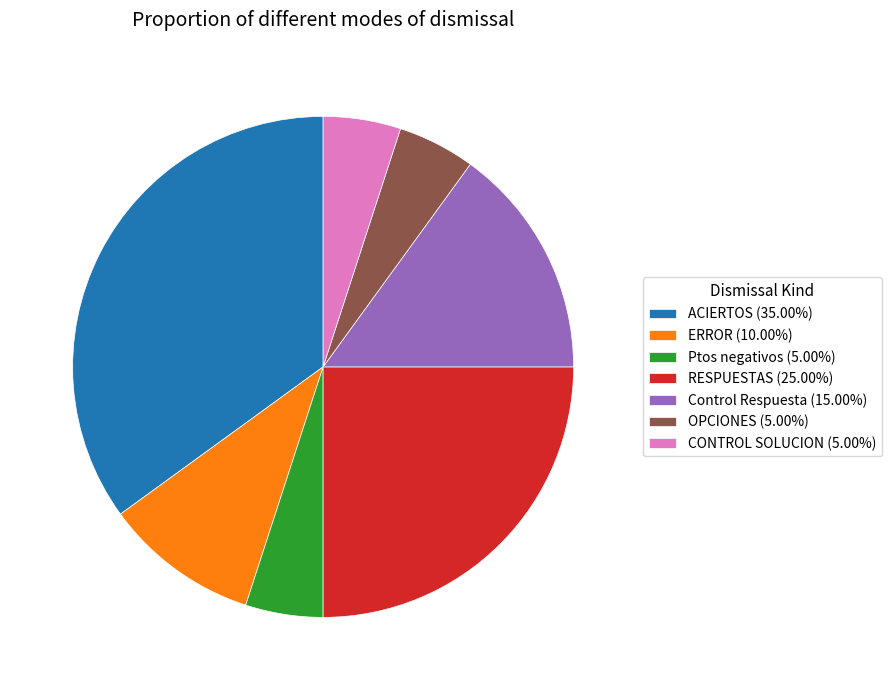

What is the ratio of the value at OPCIONES (5.00%) to the value at Ptos negativos (5.00%)?

1.0